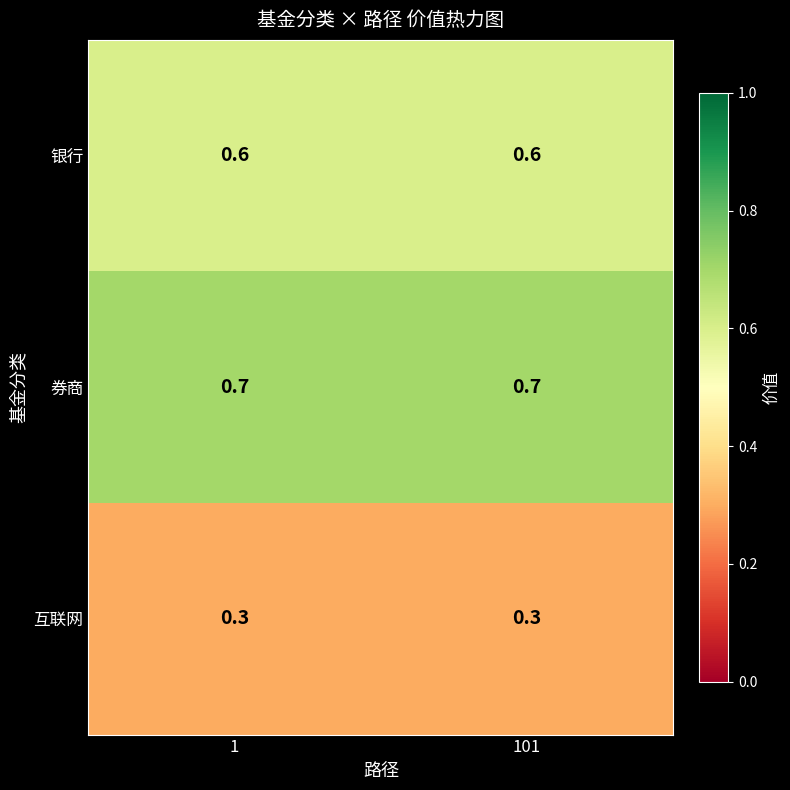

Read the 券商 value at 1.

0.7